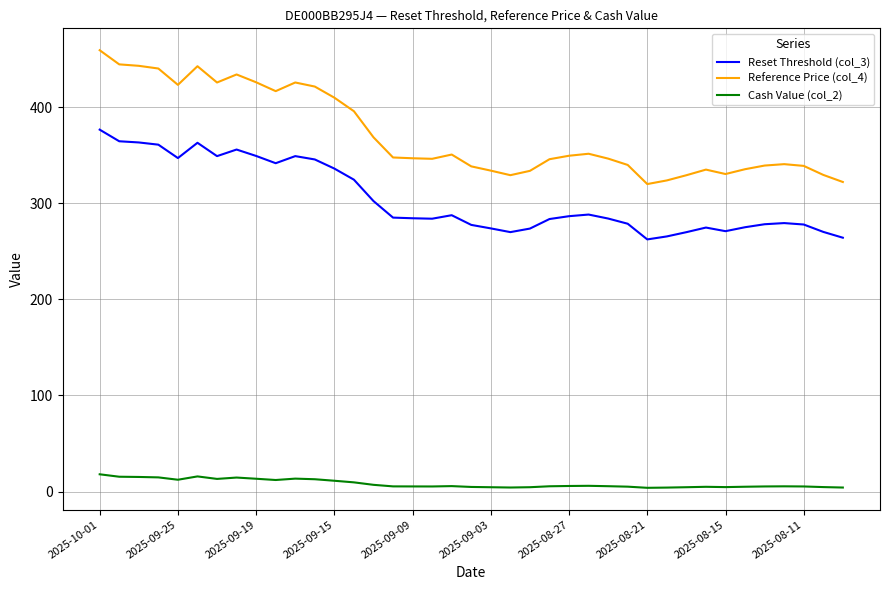

Which series has the largest total across all categories?

Reference Price (col_4)